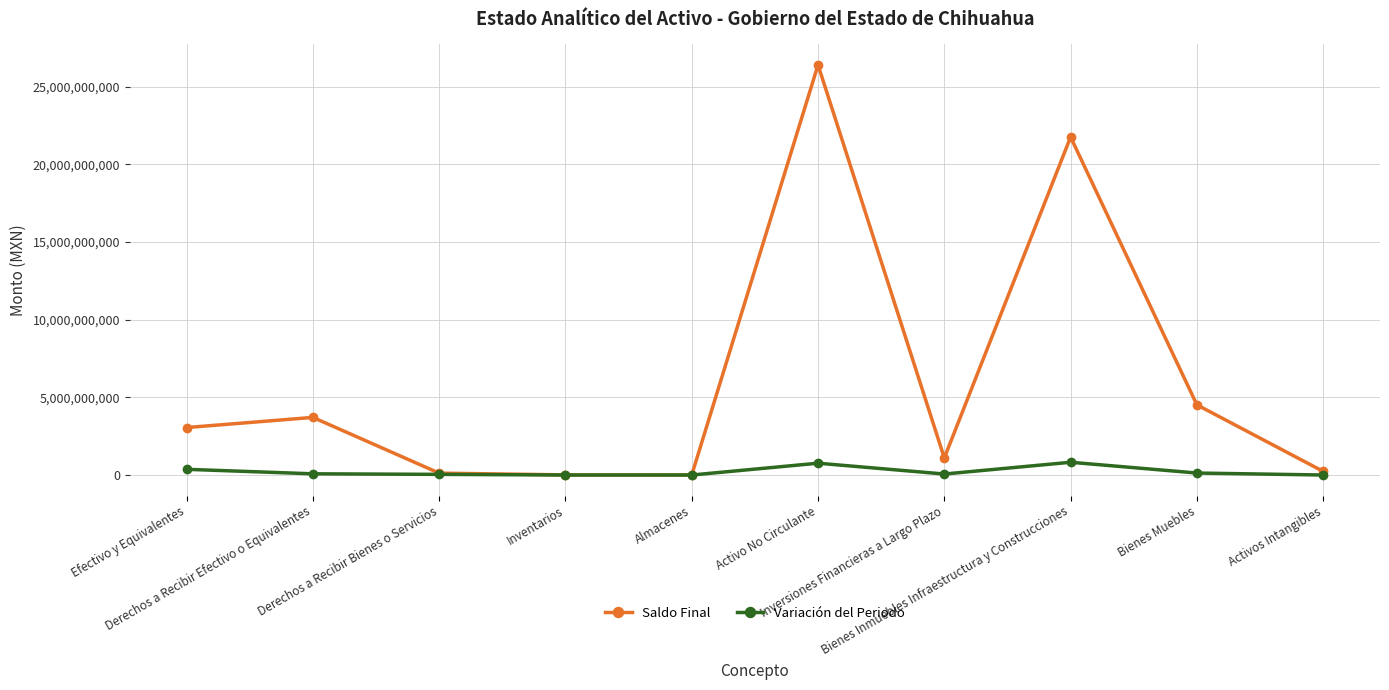

At Activo No Circulante, list the series in order from smallest to largest.

Variación del Periodo, Saldo Final